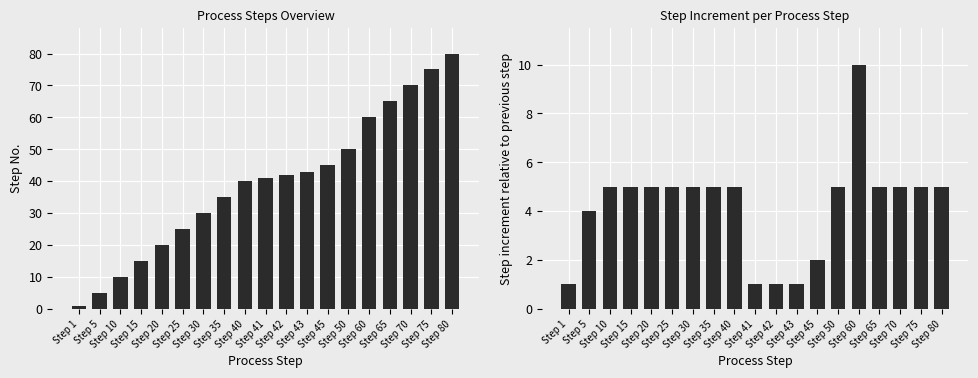

What is the lowest value of the Step Increment series?

1